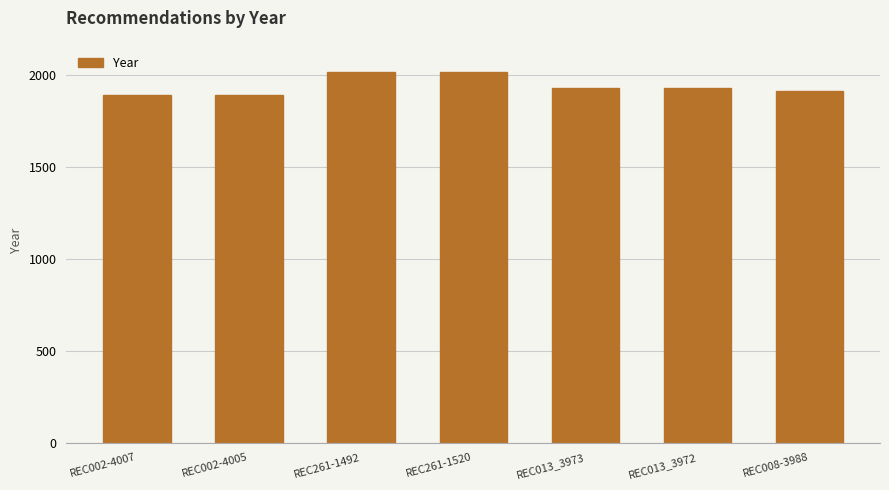

What is the smallest value displayed?

1887